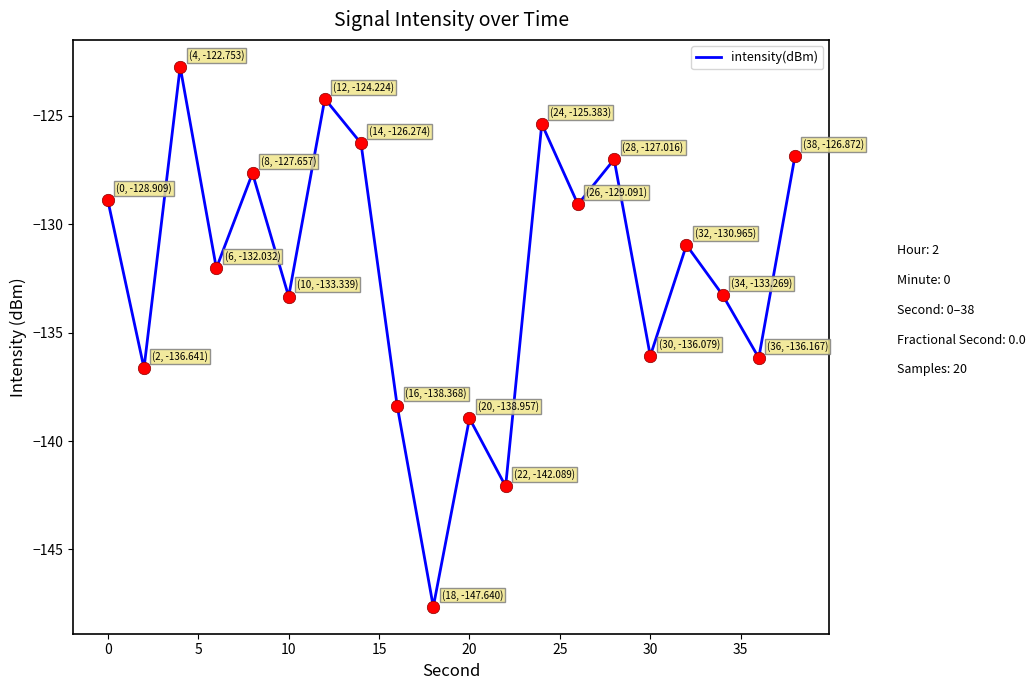

What is the smallest value displayed?

-147.6